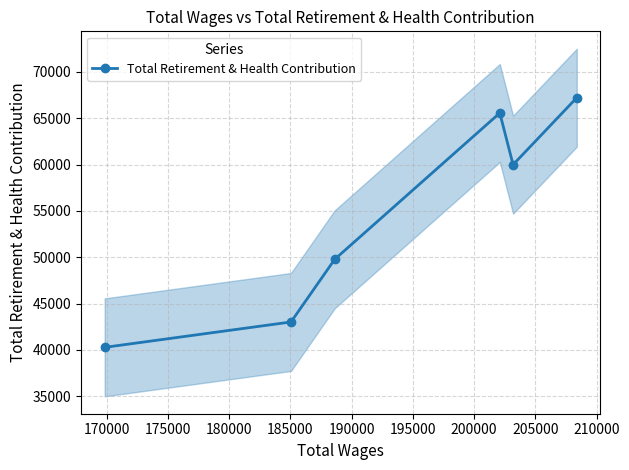

What is the average value?

54305